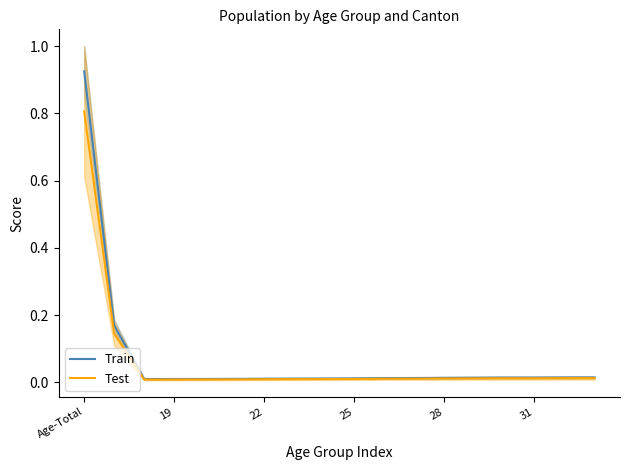

Which category has the highest value in the Test series?

Age-Total